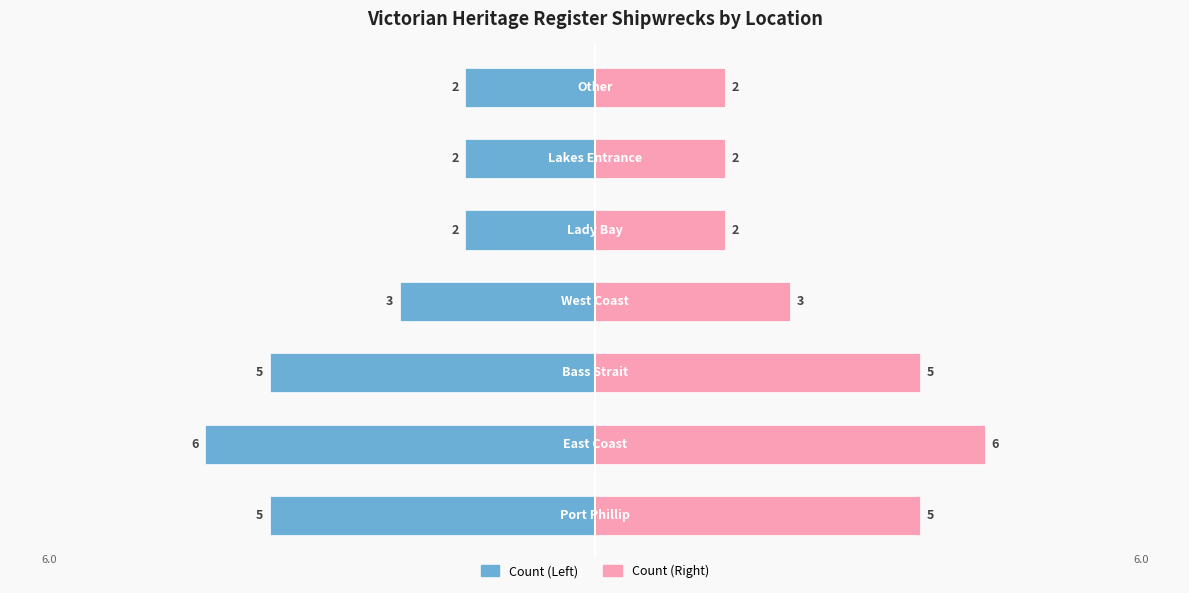

What are all the series names shown in the legend?

Count (Left), Count (Right)